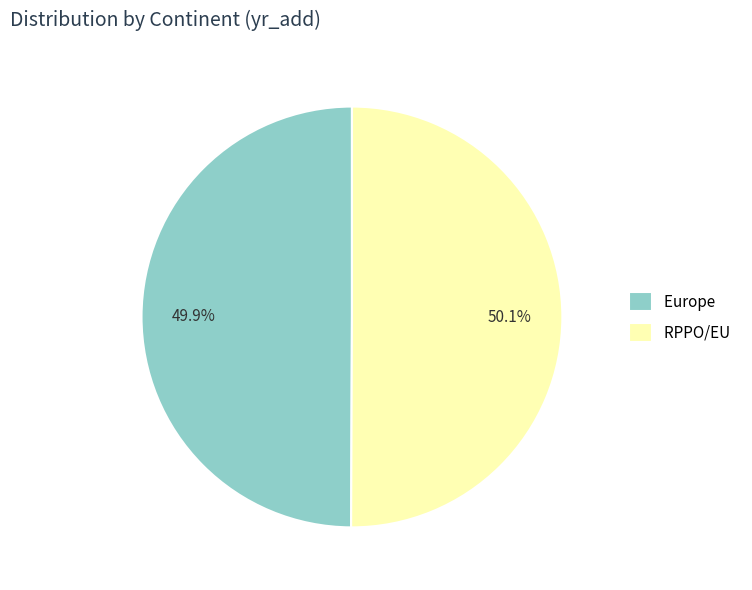

Approximately how many times larger is the value at RPPO/EU compared to Europe?

1.0